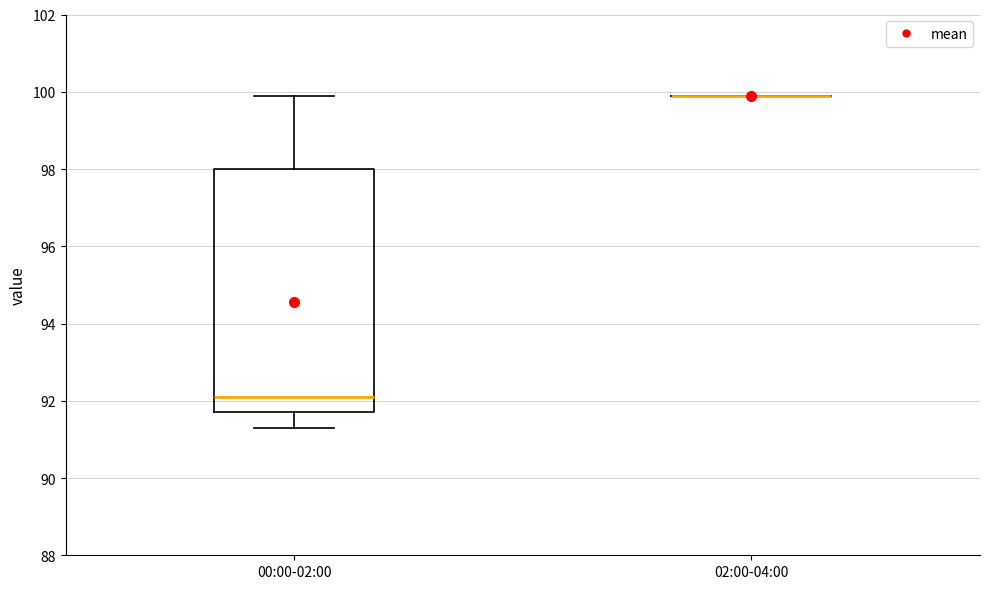

Reading left to right, read every box against the y-axis: the position of its median line, the range the box covers, and the ends of its whiskers. The values are not printed on the chart, so give them approximately, as read against the axis.

00:00-02:00: median 92.2, box 91.8 to 98.0, whiskers 91.4 to 100.0
02:00-04:00: box collapsed to a line at 100.0, whiskers 100.0 to 100.0